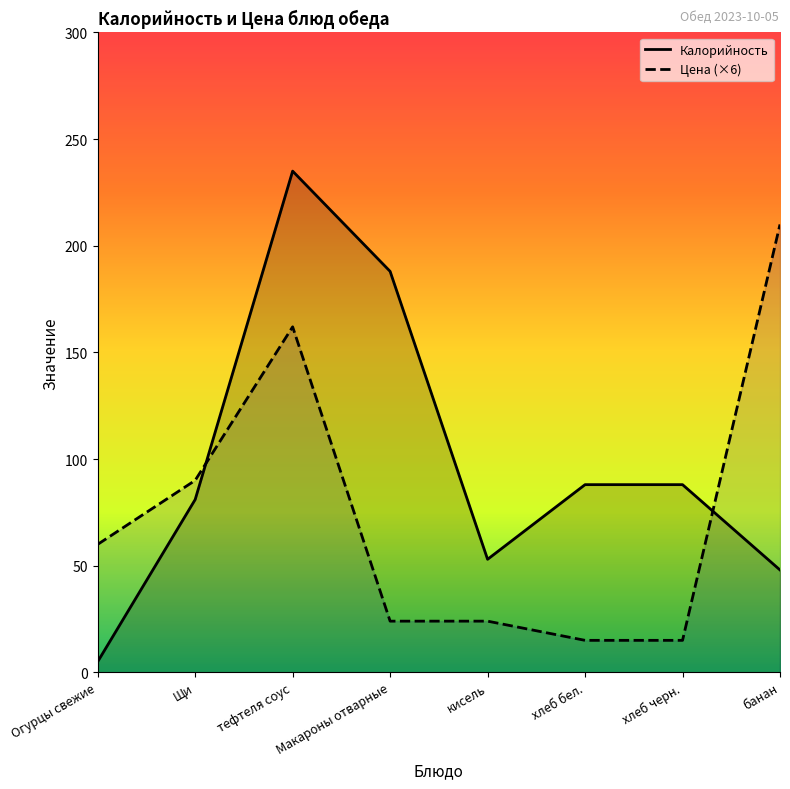

What is the sum of all Калорийность values?

786